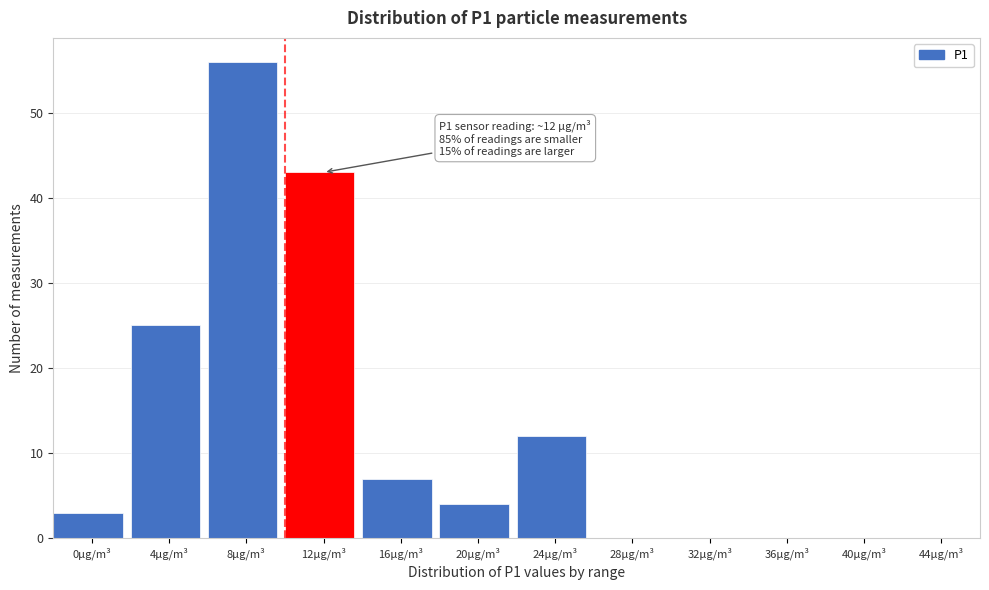

Reading right to left, list all the values displayed in this chart.

44µg/m³=0	40µg/m³=0	36µg/m³=0	32µg/m³=0	28µg/m³=0	24µg/m³=12	20µg/m³=4	16µg/m³=7	12µg/m³=43	8µg/m³=56	4µg/m³=25	0µg/m³=3